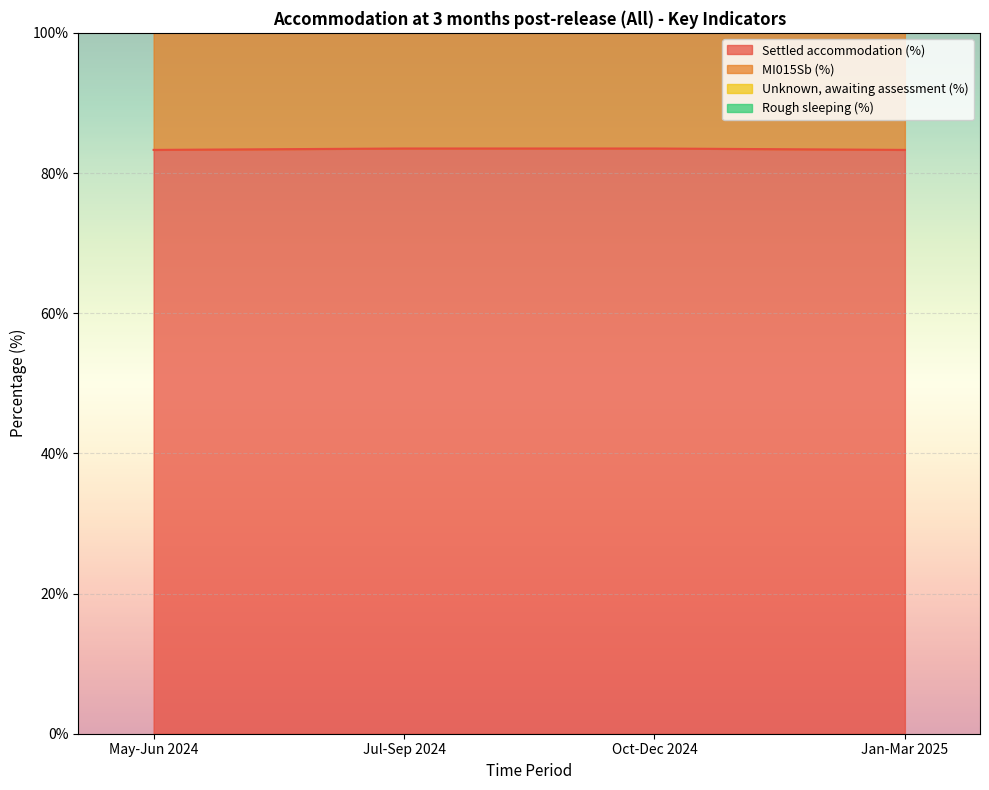

What is the difference between the highest and lowest values at May-Jun 2024?

91.6